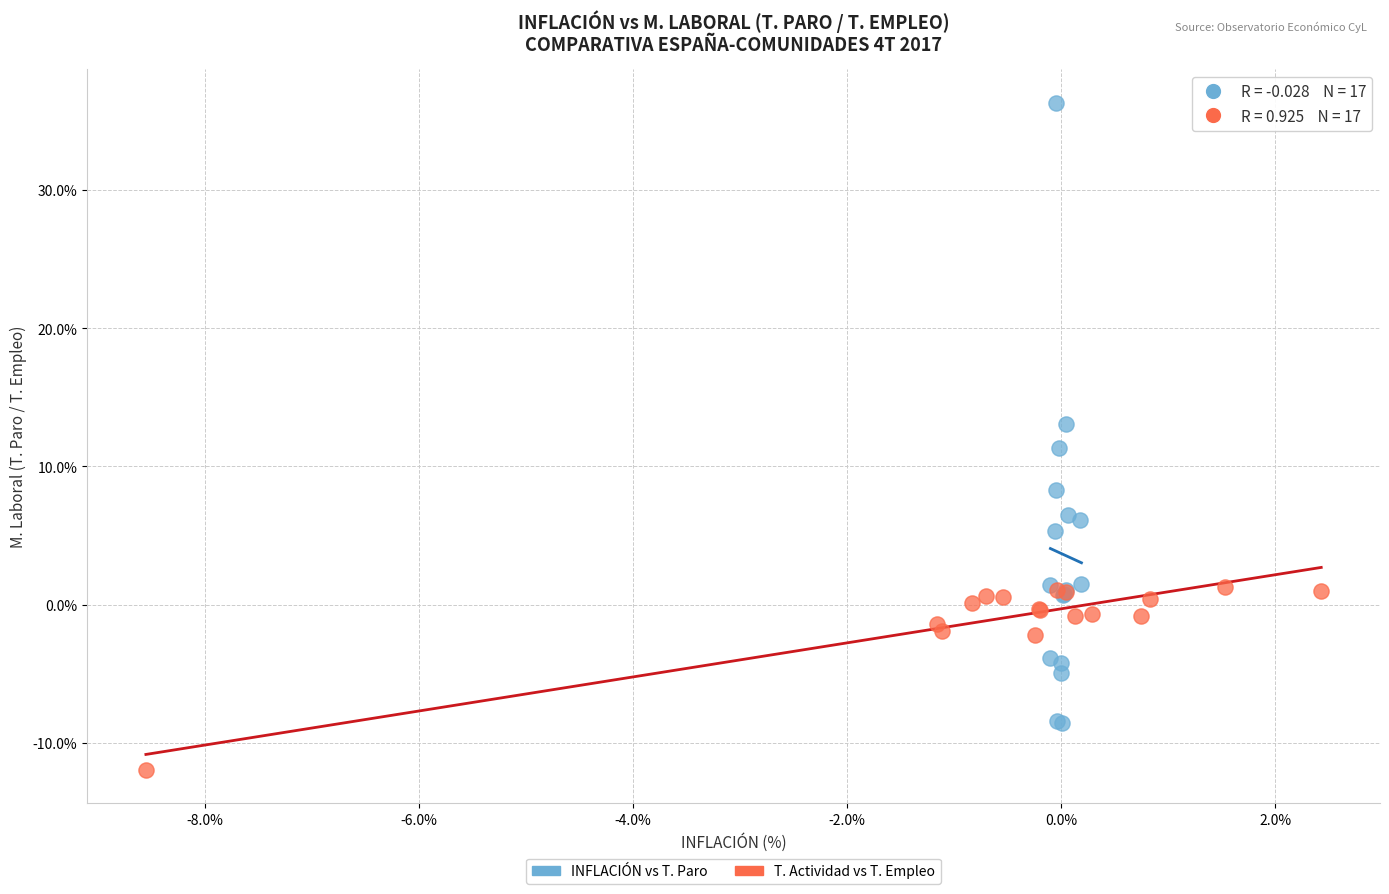

What are all the series names shown in the legend?

INFLACIÓN vs T. Paro, T. Actividad vs T. Empleo